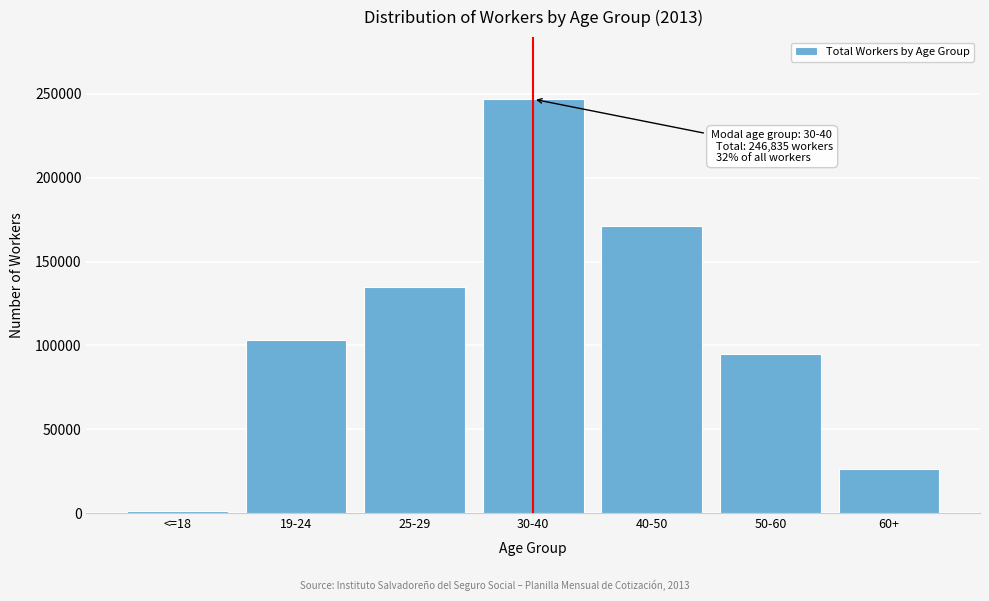

Reading left to right, transcribe all the data shown in this chart.

1237	103026	134810	246835	171160	94807	26172